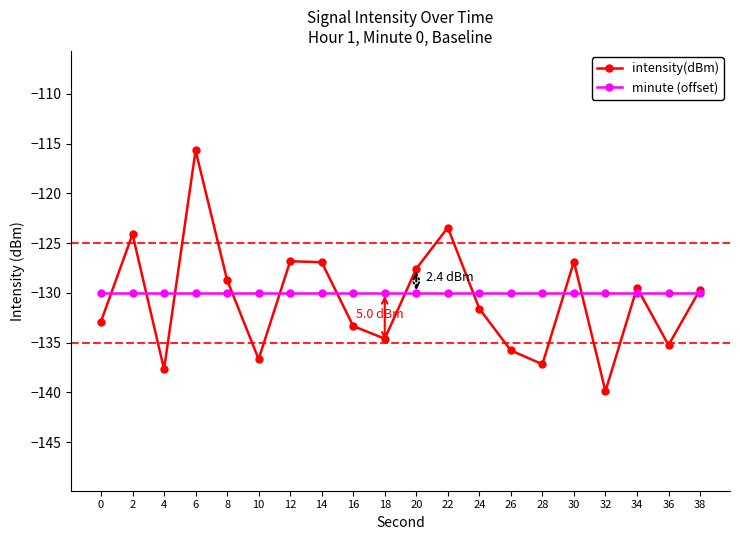

What is the value of the minute (offset) point at the 19th from the left?

-130.0